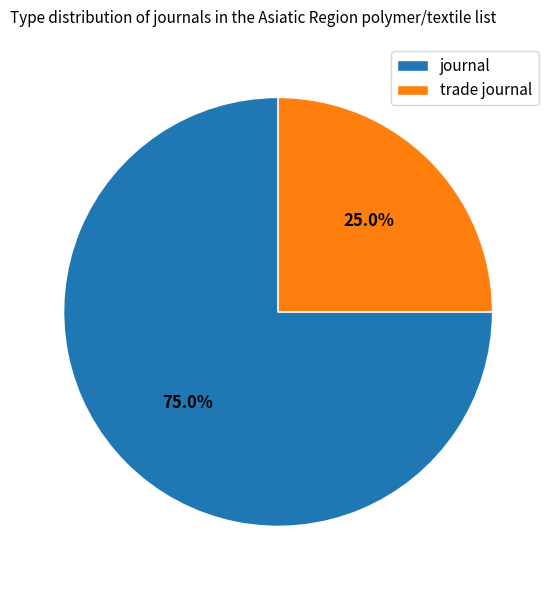

To the nearest percent, what is the difference between the journal and trade journal slice percentages?

50%